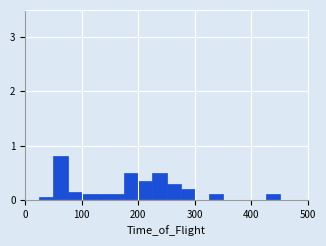

Read against the x-axis, roughly where is the centre of the tallest bar?

60